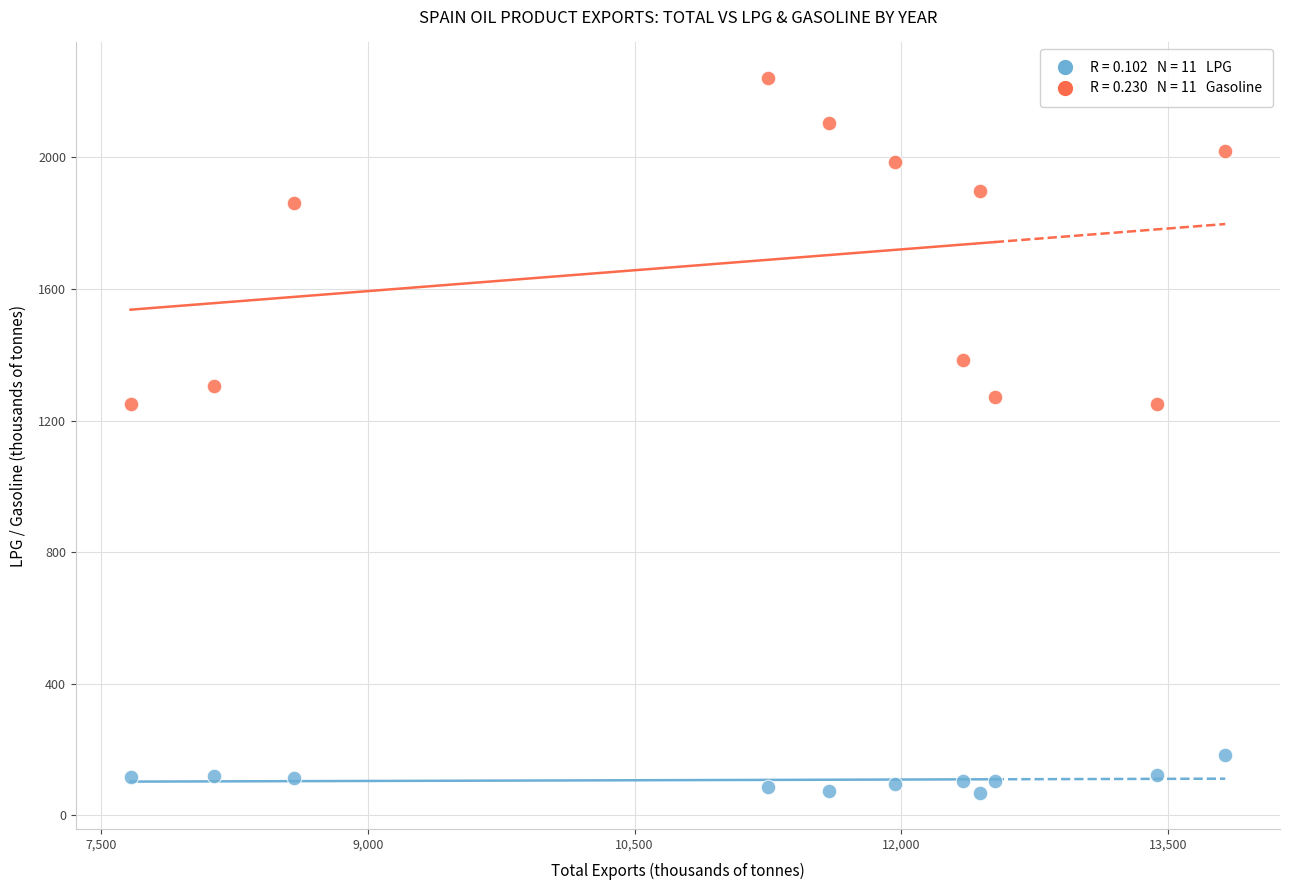

Across all data points, what is the range of X values (max minus min)?

6158.8